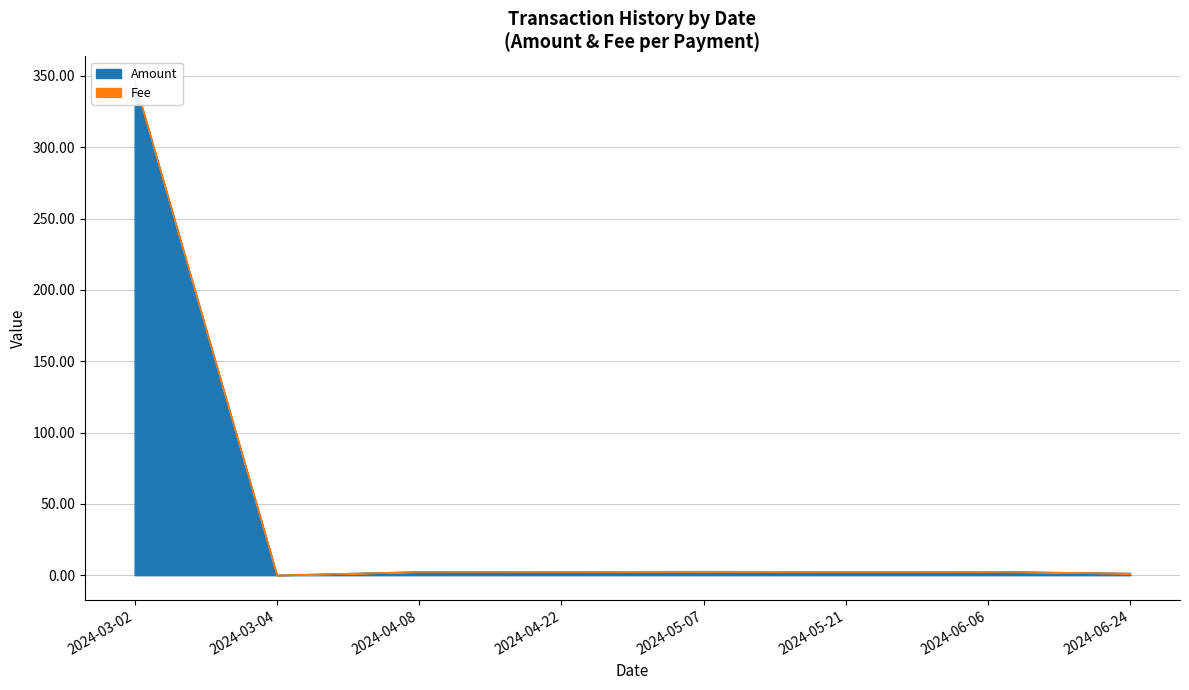

What are all the series names shown in the legend?

Amount, Fee